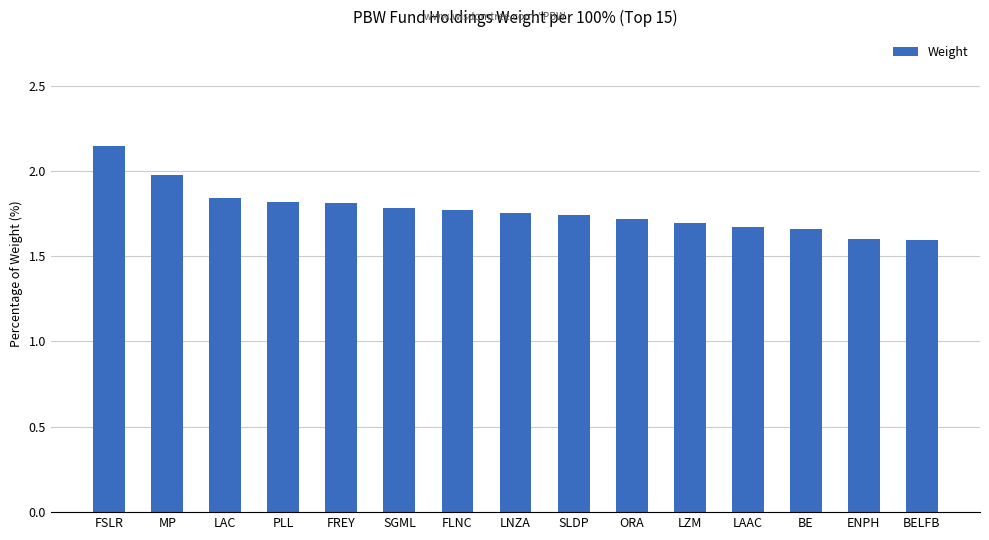

Which has a higher value, LAC or MP?

MP